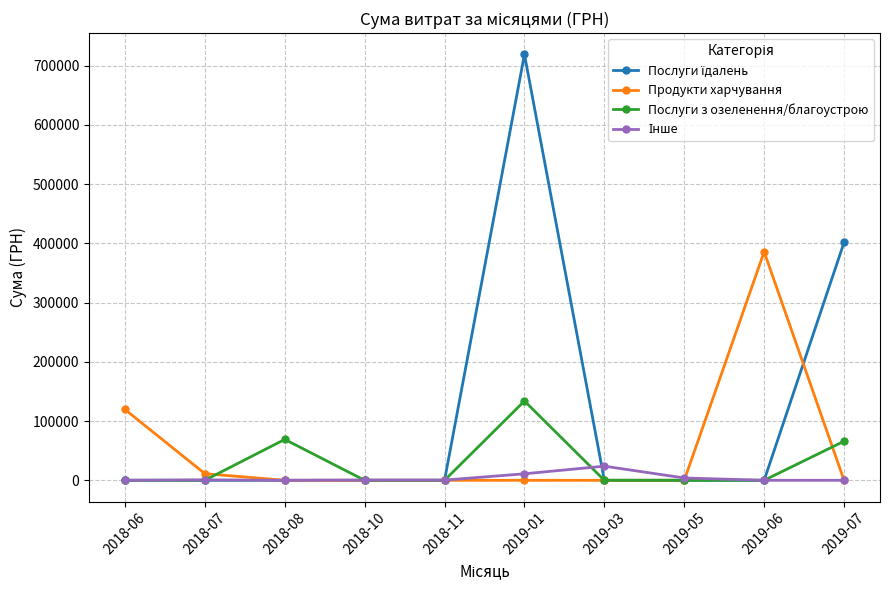

What is the difference between the highest and lowest values at 2018-06?

119526.0